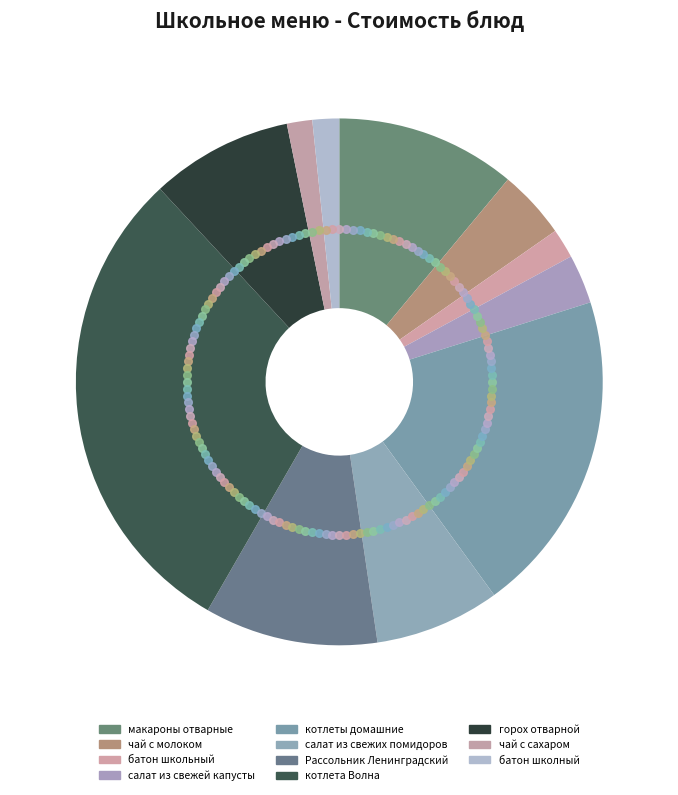

How many slices are in this pie chart?

11